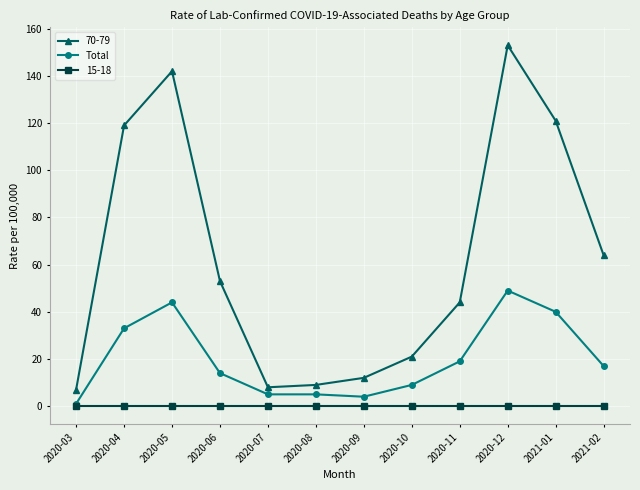

What is the greatest value displayed?

153